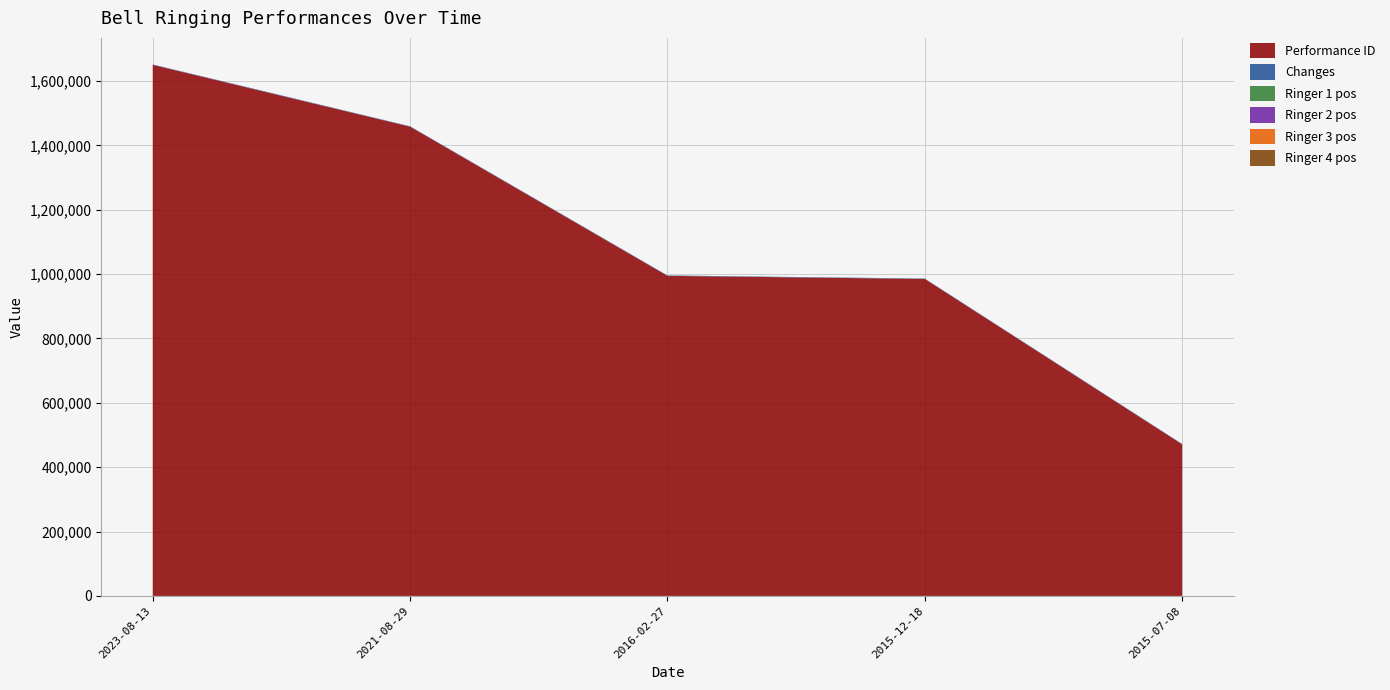

Reading right to left, list all the values displayed in this chart.

Performance ID: 471028	984998	994721	1458262	1650289
Changes: 1260	1260	1260	1260	1260
Ringer 1 pos: 1	1	1	1	1
Ringer 2 pos: 2	2	2	2	2
Ringer 3 pos: 3	3	3	3	3
Ringer 4 pos: 4	4	4	4	4